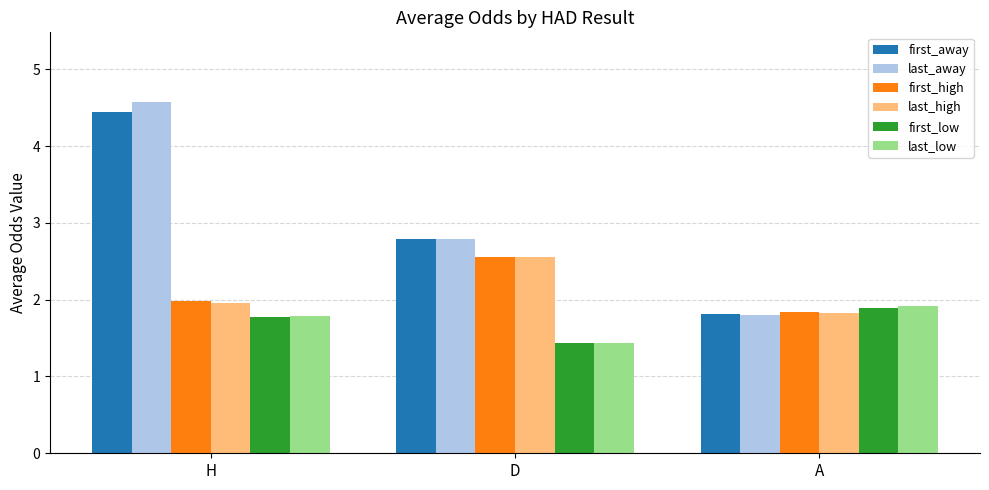

Count the number of categories in the chart.

3